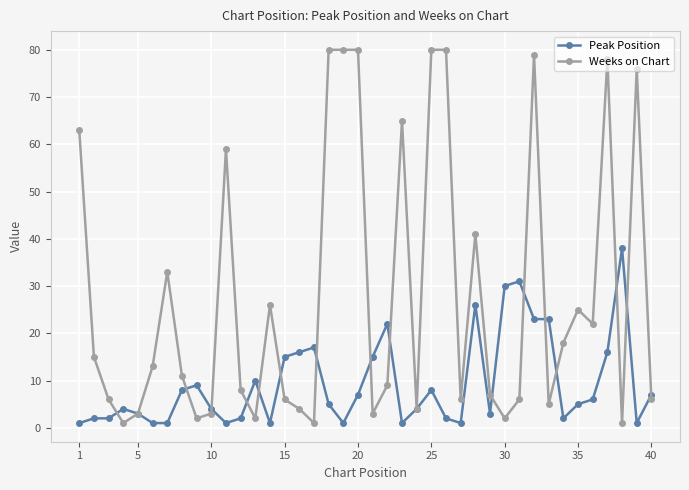

Which series has the largest total across all categories?

Weeks on Chart